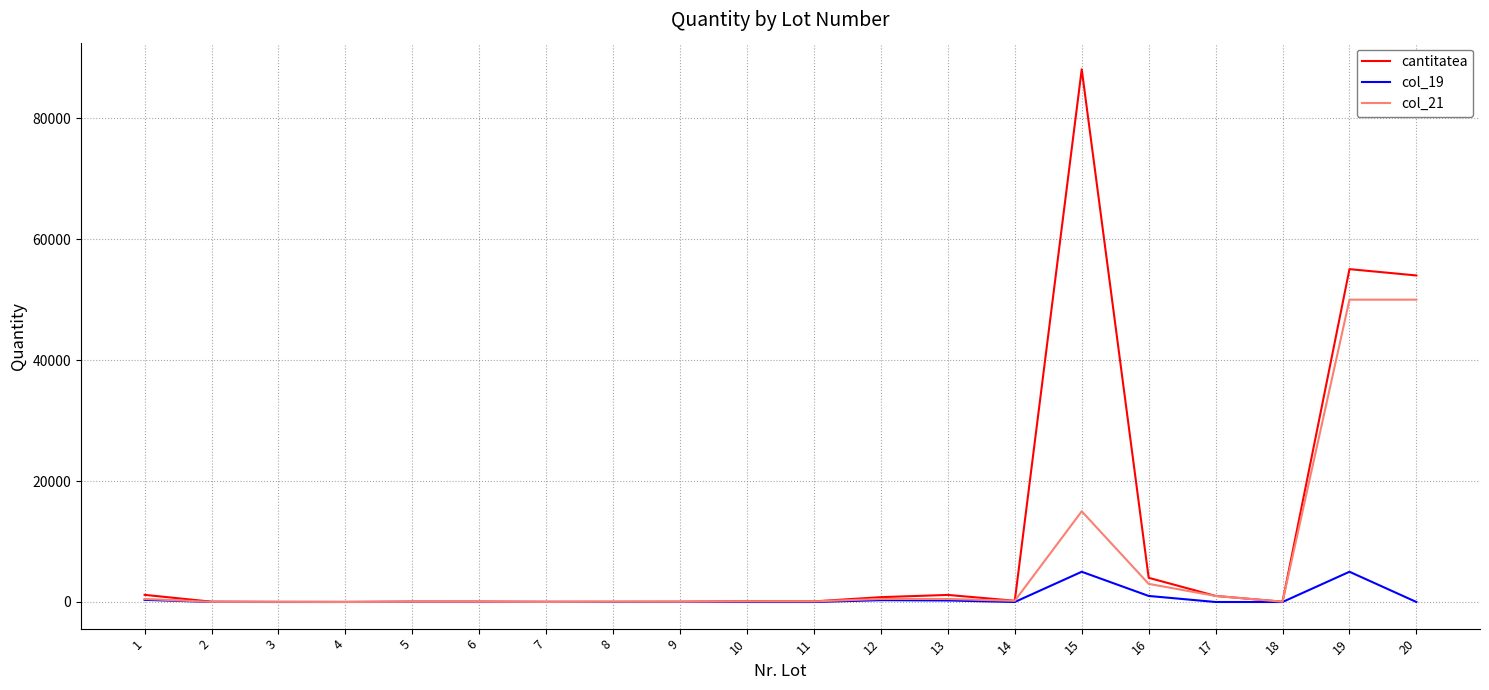

Rank the series by their average value, from lowest to highest.

col_19, col_21, cantitatea